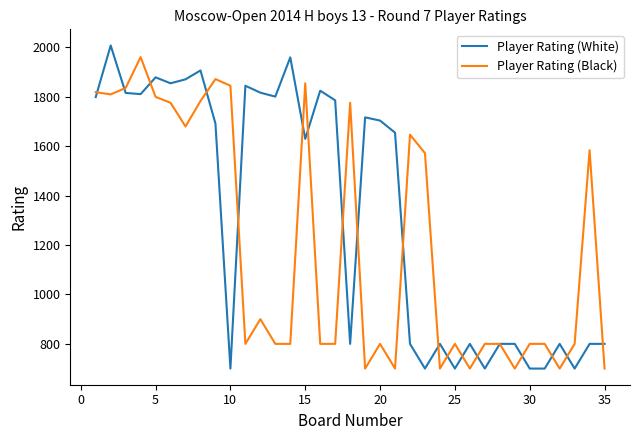

What are all the series names shown in the legend?

Player Rating (White), Player Rating (Black)